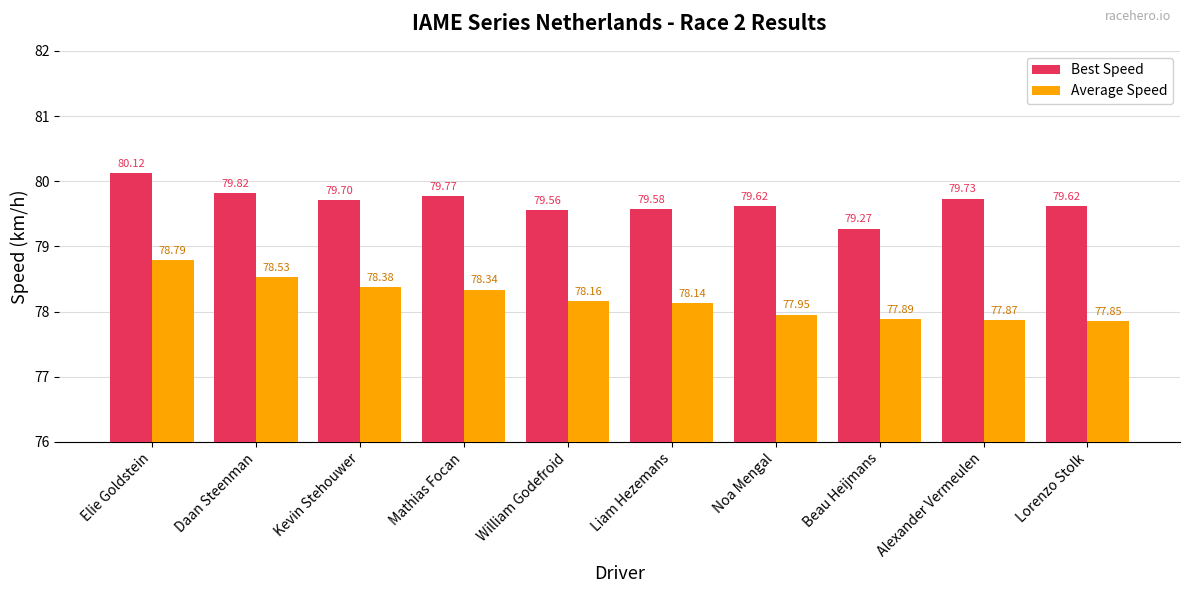

What is the difference between the maximum and second lowest values in the Best Speed series?

0.6